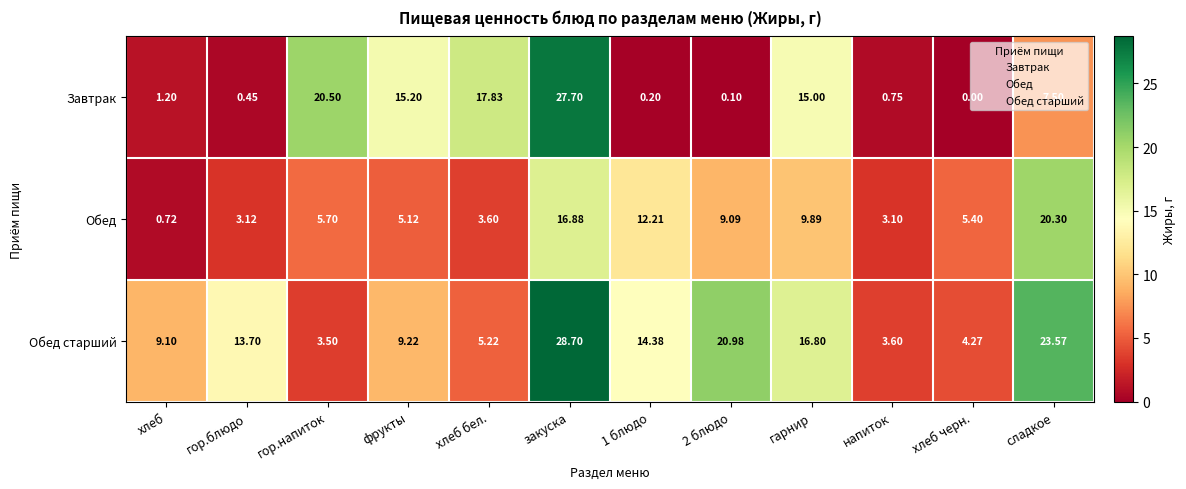

At which category is the sum across all series the highest?

закуска